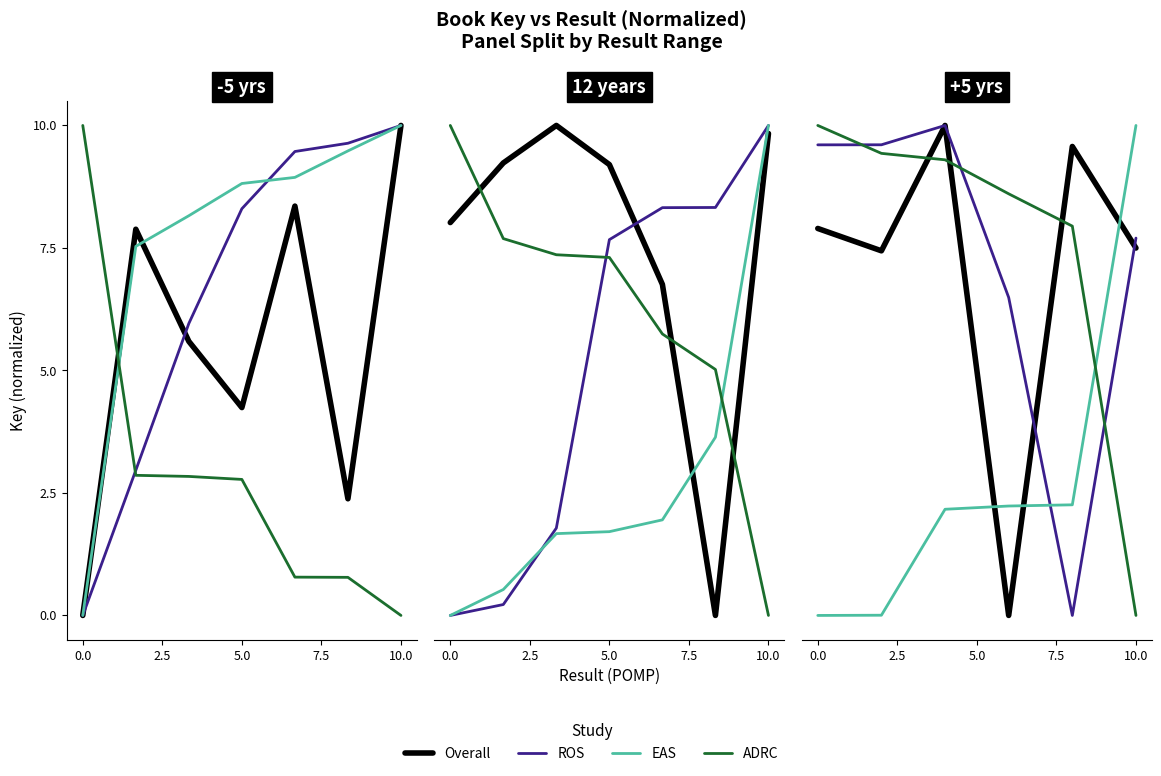

How many values in Overall are above zero?

5